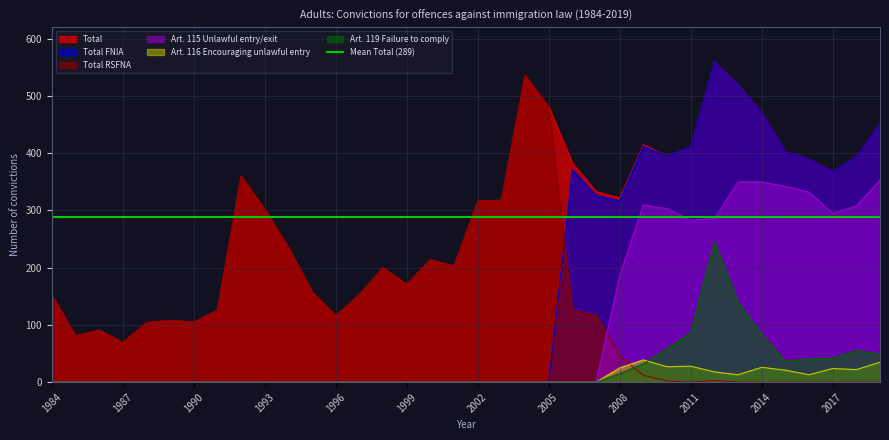

How many distinct data groups are displayed?

6